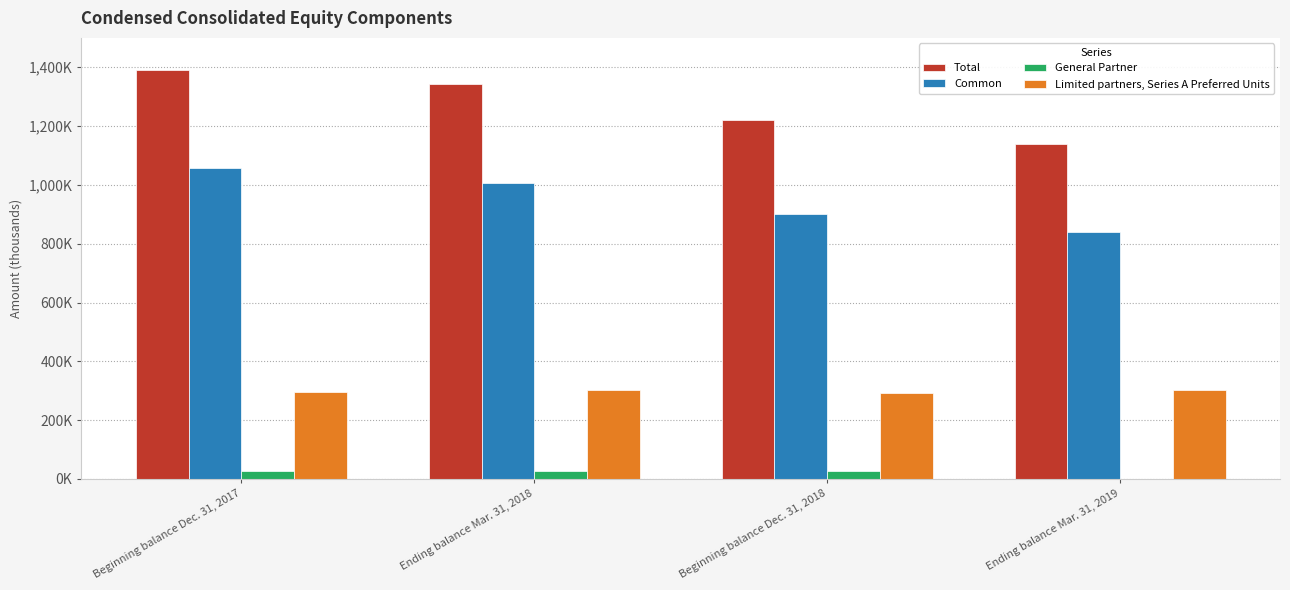

What is the difference between the Common values at Ending balance Mar. 31, 2019 and Ending balance Mar. 31, 2018?

167117